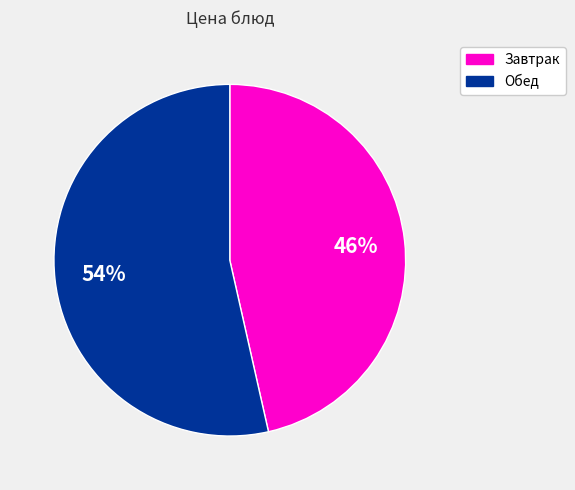

Is there a majority slice in this chart?

Yes